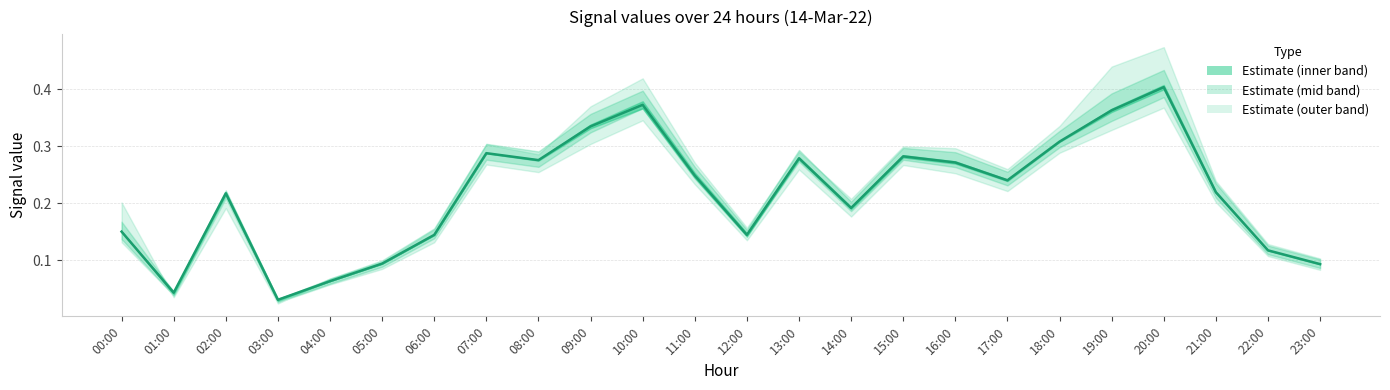

Does the chart display data point markers on the line(s)?

No